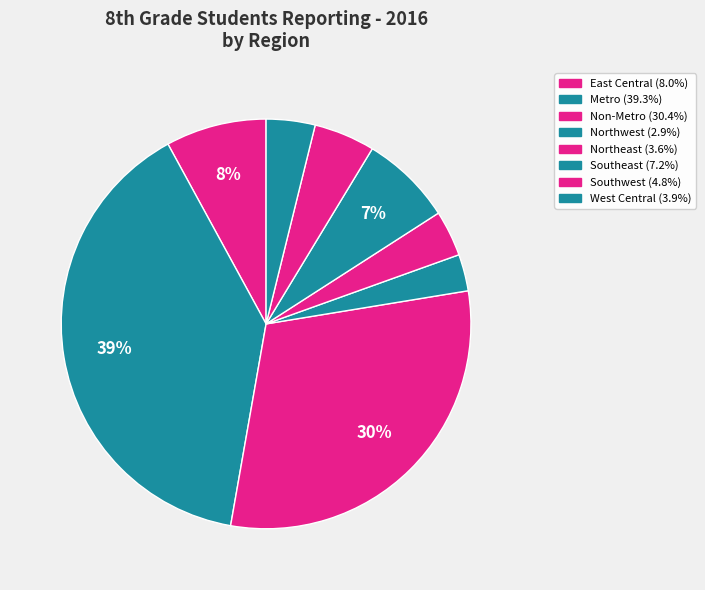

Between Northeast and West Central, which is larger?

West Central